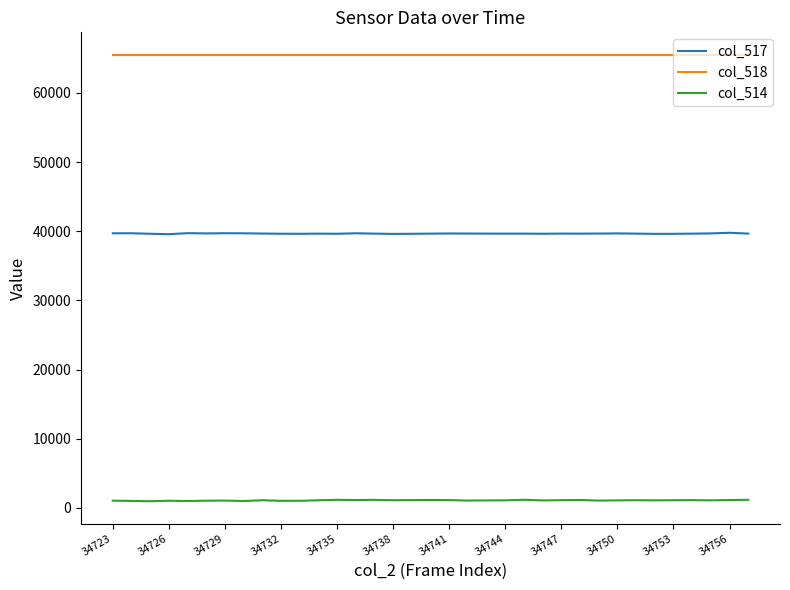

True or false: col_514 and col_517 cross at least once.

False